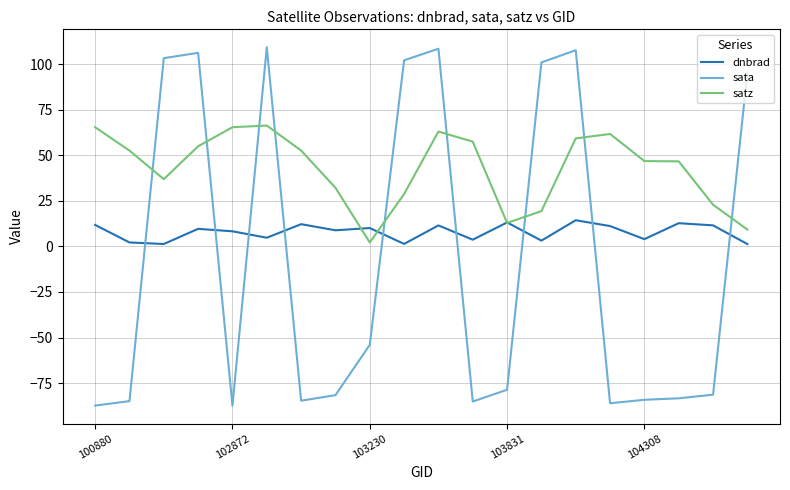

List the series in order of their overall mean, highest first.

satz, dnbrad, sata